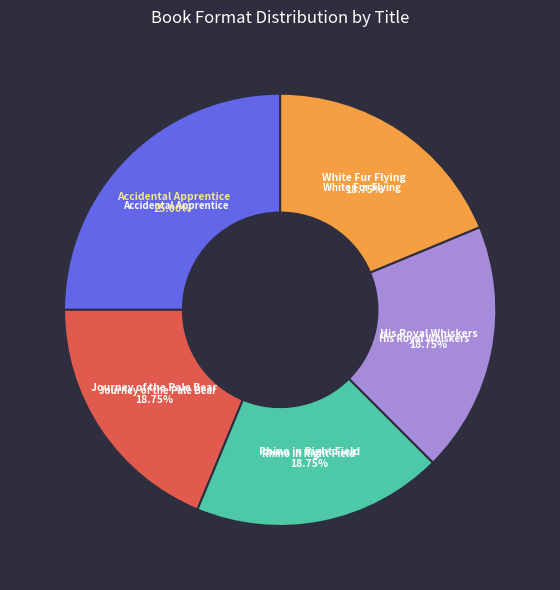

How many slices are in this pie chart?

5